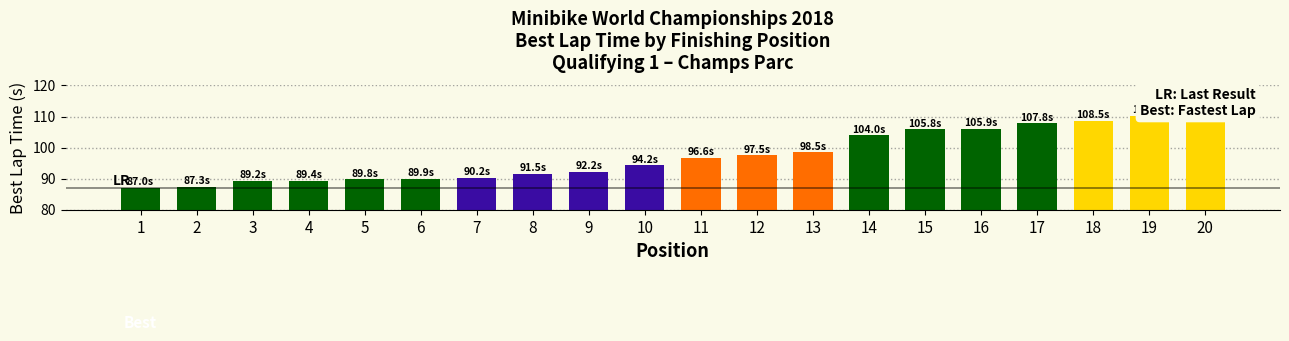

List the labels in order of value, largest first.

20, 19, 18, 17, 16, 15, 14, 13, 12, 11, 10, 9, 8, 7, 6, 5, 4, 3, 2, 1